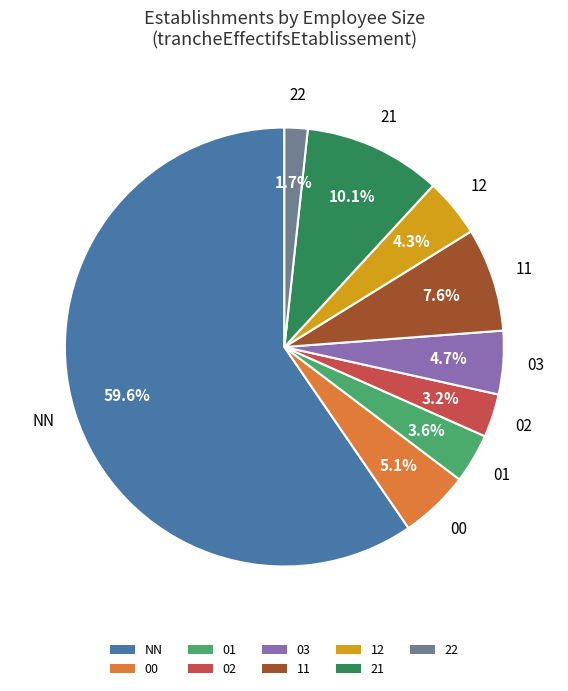

Which slice is the largest?

NN